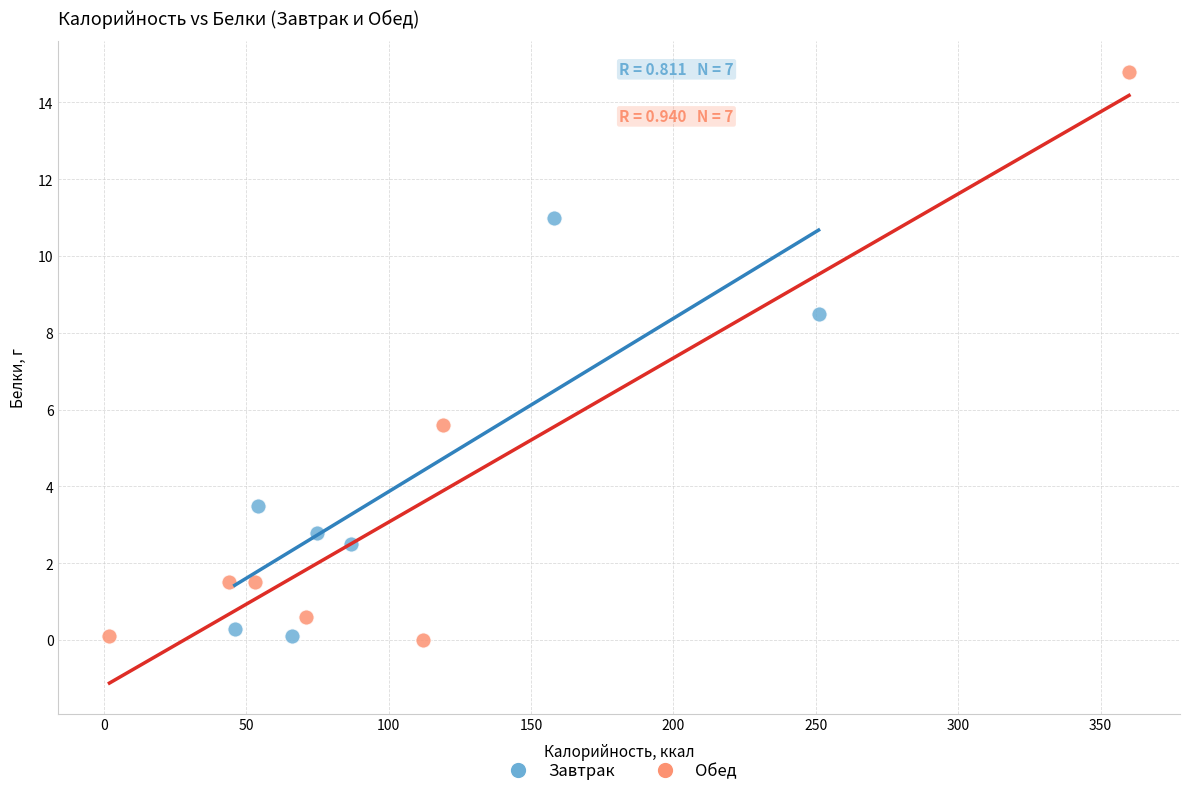

Which series reaches the maximum Y coordinate?

Обед